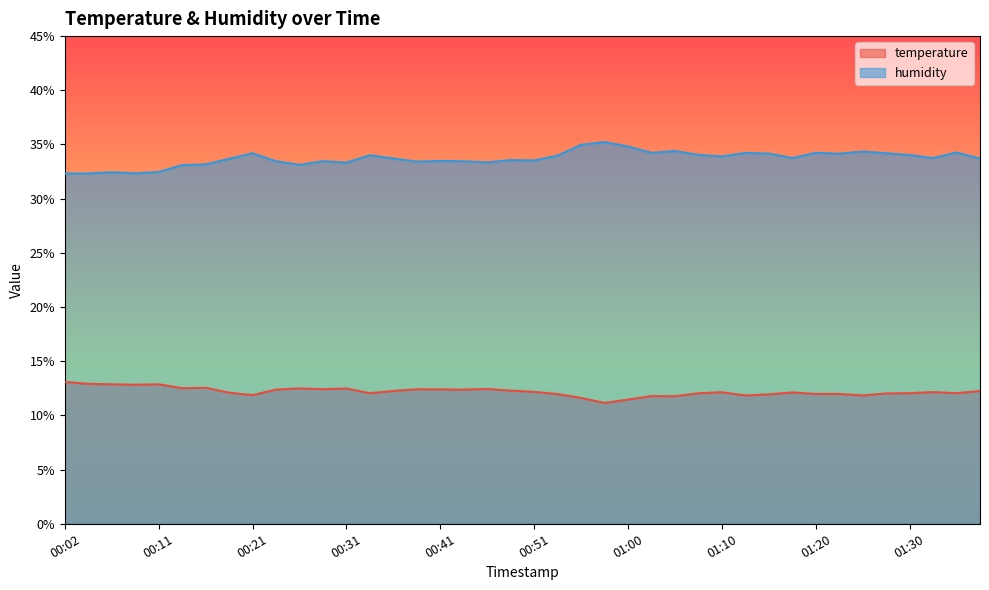

Reading left to right, what are all the values shown in this chart?

temperature: 00:02=13.1	00:04=12.9	00:06=12.9	00:09=12.8	00:11=12.9	00:14=12.5	00:16=12.6	00:19=12.1	00:21=11.9	00:23=12.4	00:26=12.5	00:28=12.4	00:31=12.5	00:33=12.1	00:36=12.3	00:38=12.4	00:41=12.4	00:43=12.4	00:46=12.4	00:48=12.3	00:51=12.2	00:53=12.0	00:55=11.6	00:58=11.2	01:00=11.5	01:03=11.8	01:05=11.8	01:08=12.0	01:10=12.1	01:12=11.8	01:15=11.9	01:17=12.1	01:20=12.0	01:22=12.0	01:25=11.8	01:27=12.0	01:30=12.1	01:32=12.2	01:34=12.1	01:37=12.2
humidity: 00:02=32.3	00:04=32.3	00:06=32.4	00:09=32.3	00:11=32.5	00:14=33.1	00:16=33.2	00:19=33.7	00:21=34.2	00:23=33.5	00:26=33.1	00:28=33.5	00:31=33.3	00:33=34.0	00:36=33.7	00:38=33.4	00:41=33.5	00:43=33.5	00:46=33.4	00:48=33.6	00:51=33.5	00:53=34.0	00:55=35.0	00:58=35.2	01:00=34.8	01:03=34.2	01:05=34.4	01:08=34.0	01:10=33.9	01:12=34.2	01:15=34.2	01:17=33.8	01:20=34.2	01:22=34.1	01:25=34.4	01:27=34.2	01:30=34.0	01:32=33.8	01:34=34.3	01:37=33.7